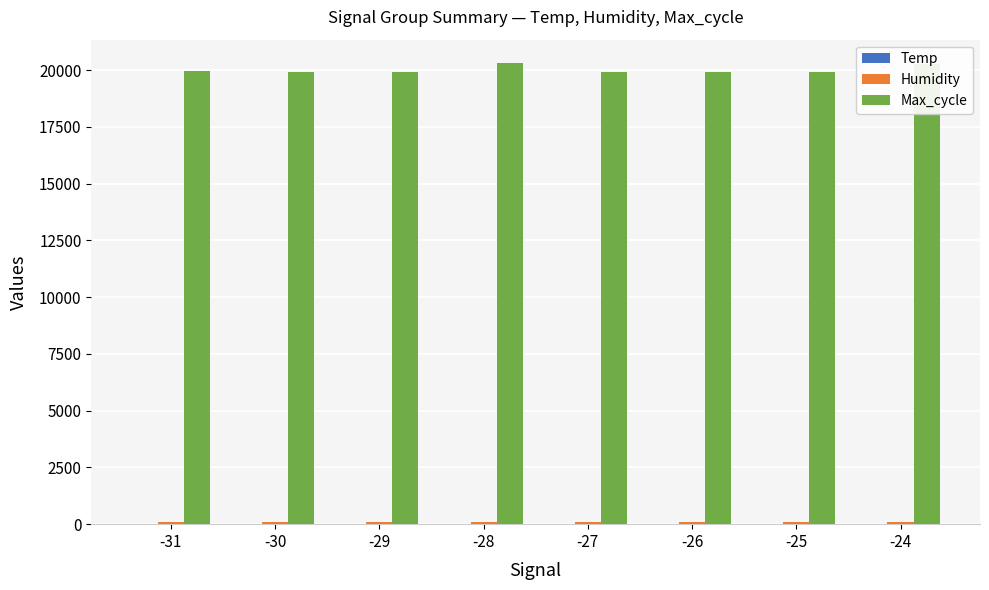

How many groups of bars are there?

8